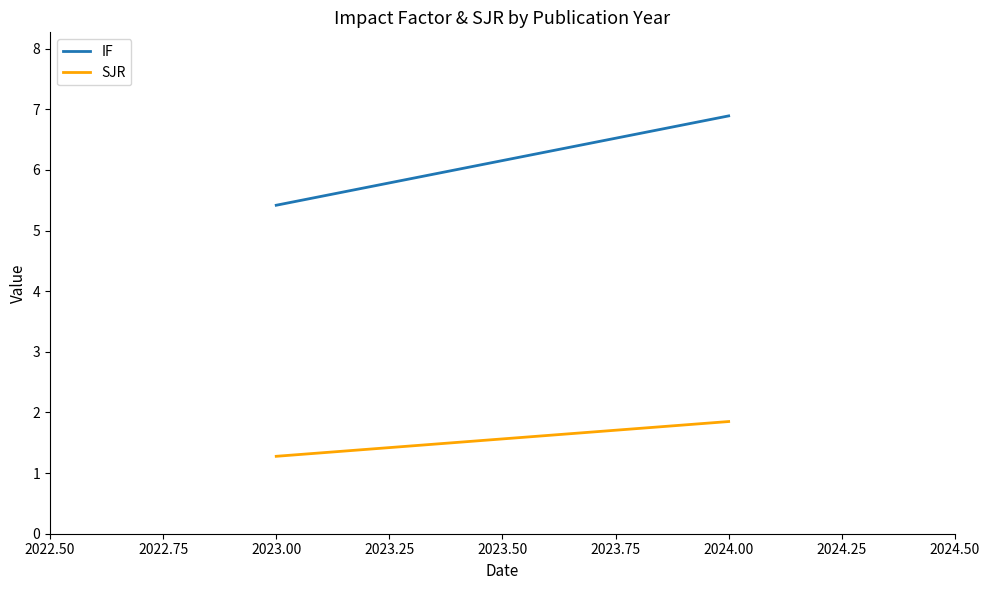

Between 2024.00 and 2023.00, which is larger?

2024.00